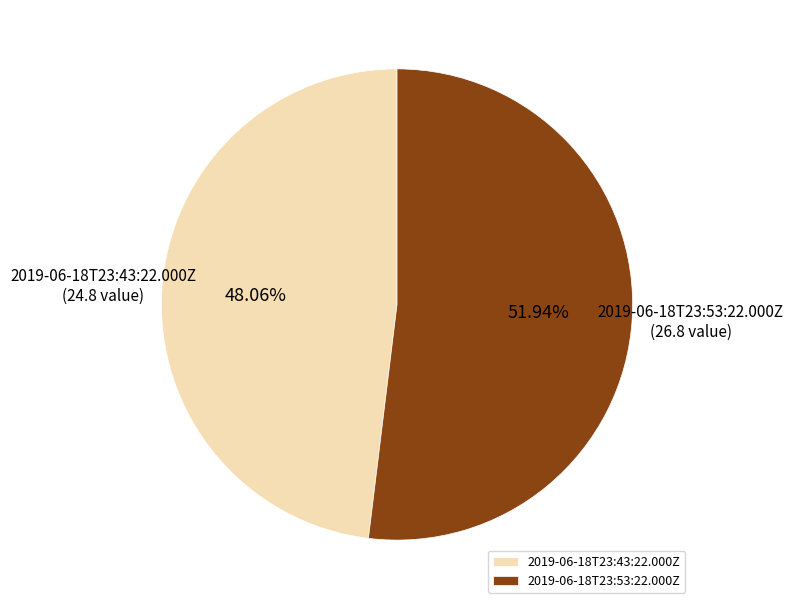

How many segments does this pie chart have?

2